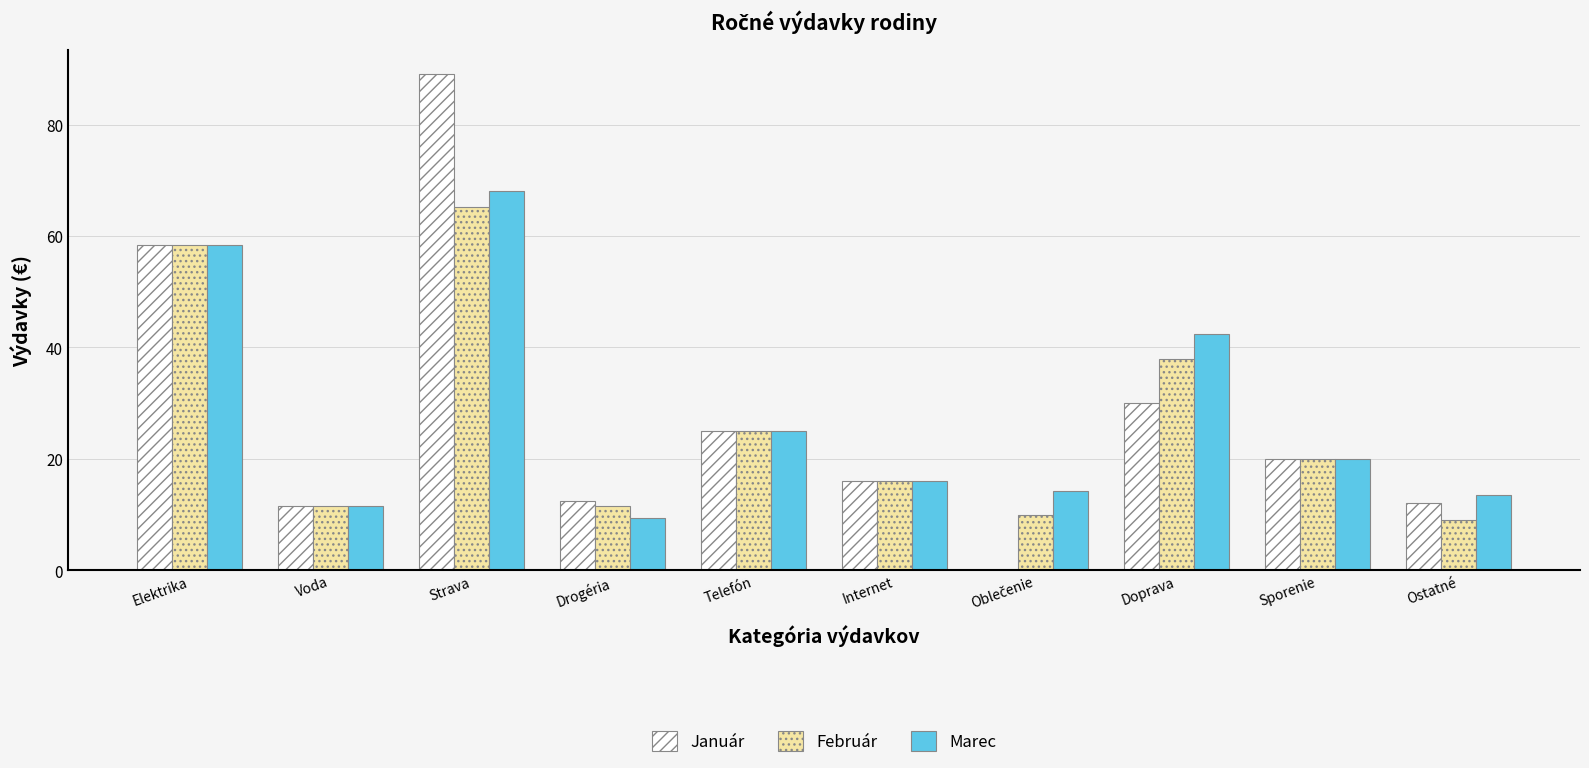

Which category has the highest value across all series?

Strava